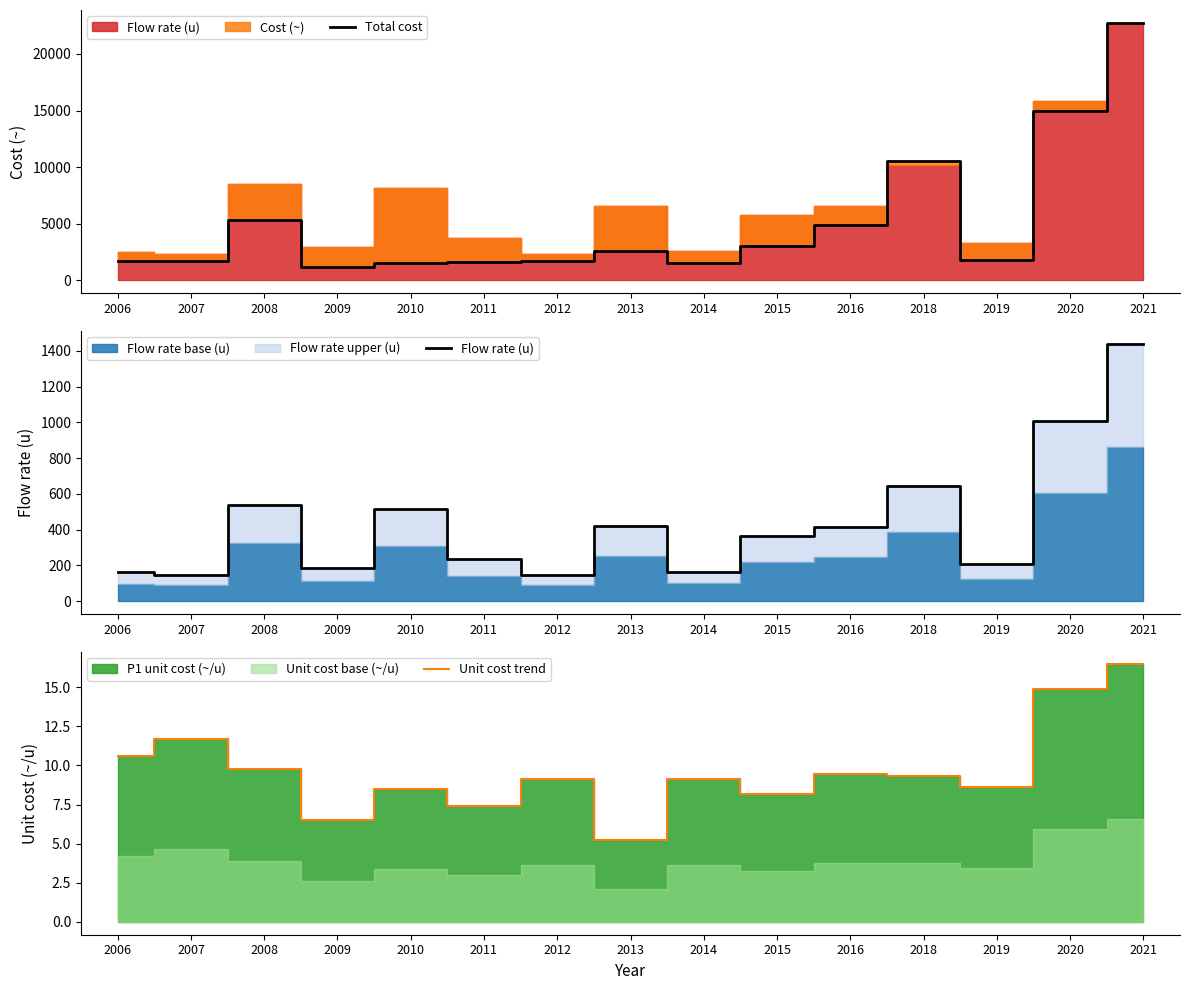

True or false: Total cost and Flow rate (u) cross at least once.

False